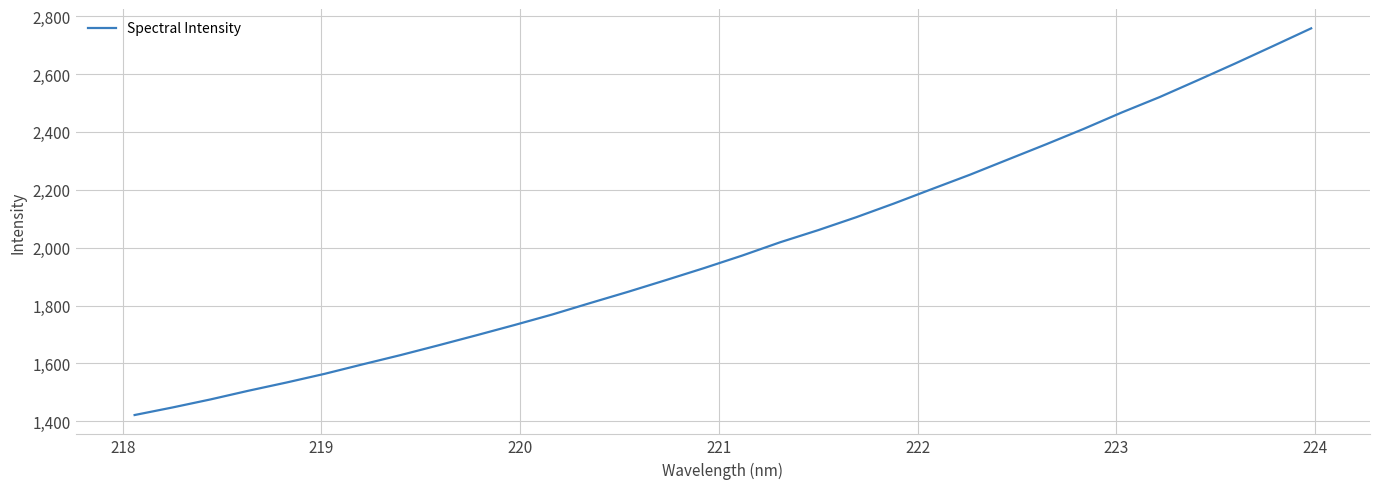

What is the smallest value displayed?

1421.6